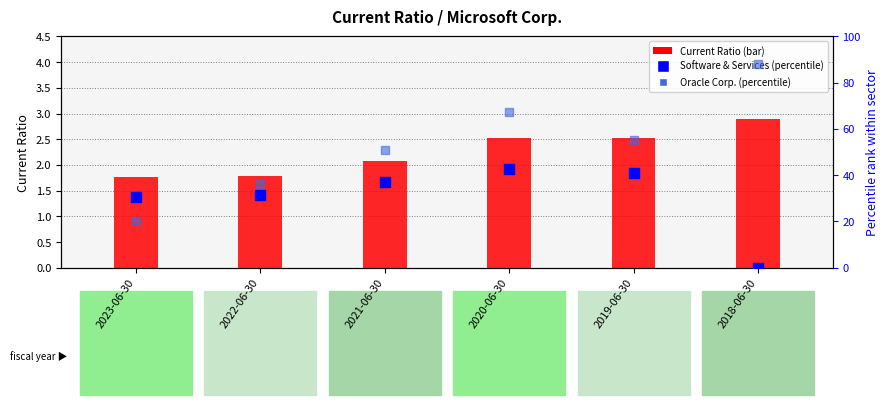

Which series has the largest total across all categories?

Oracle Corp.